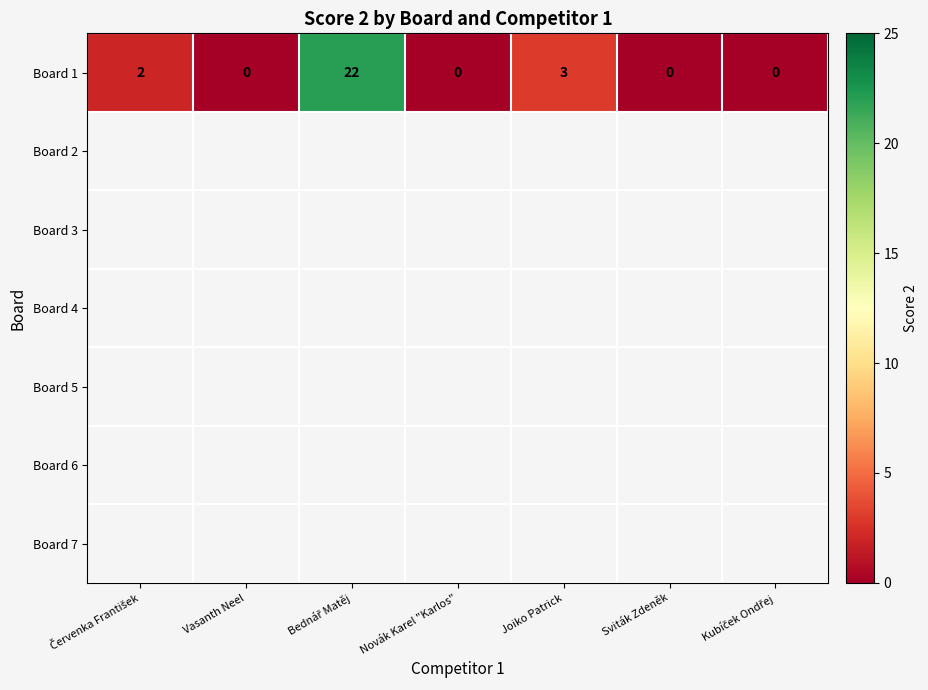

At which label is Board 1 closest to 11?

Joiko Patrick